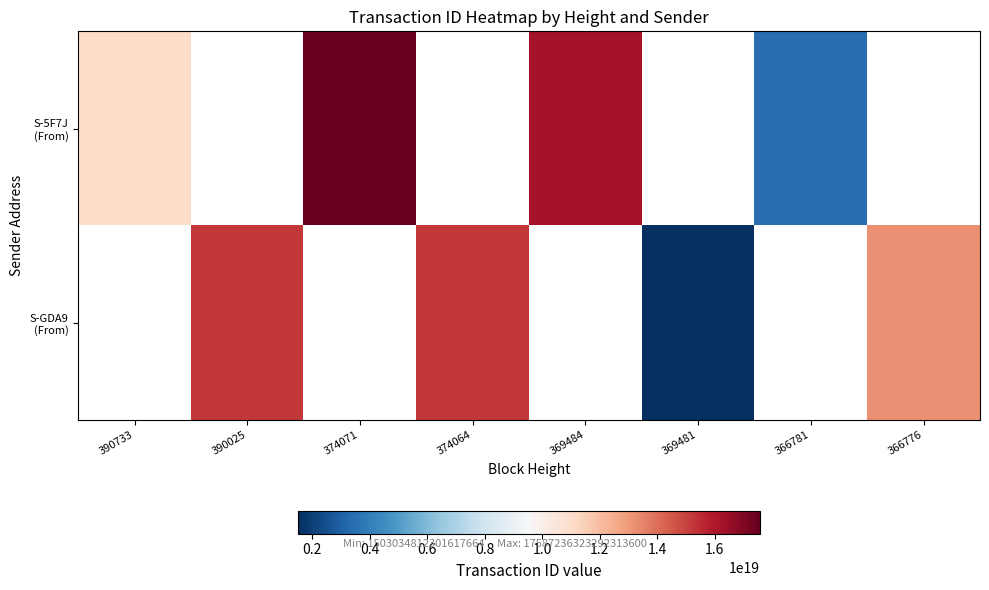

How many distinct data groups are displayed?

2